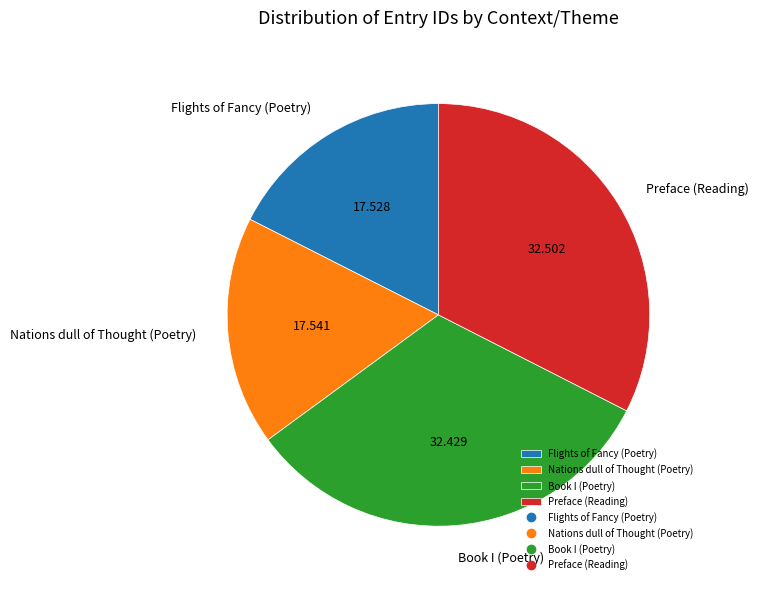

Approximately how many times larger is the value at Flights of Fancy (Poetry) compared to Book I (Poetry)?

0.5